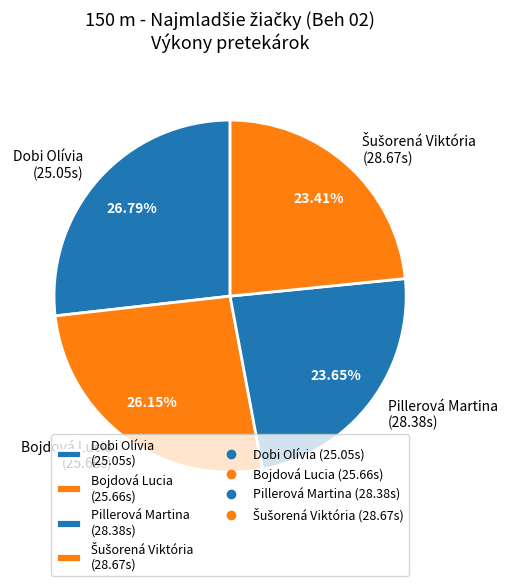

Approximately how many times larger is the value at Pillerová Martina compared to Bojdová Lucia?

0.9